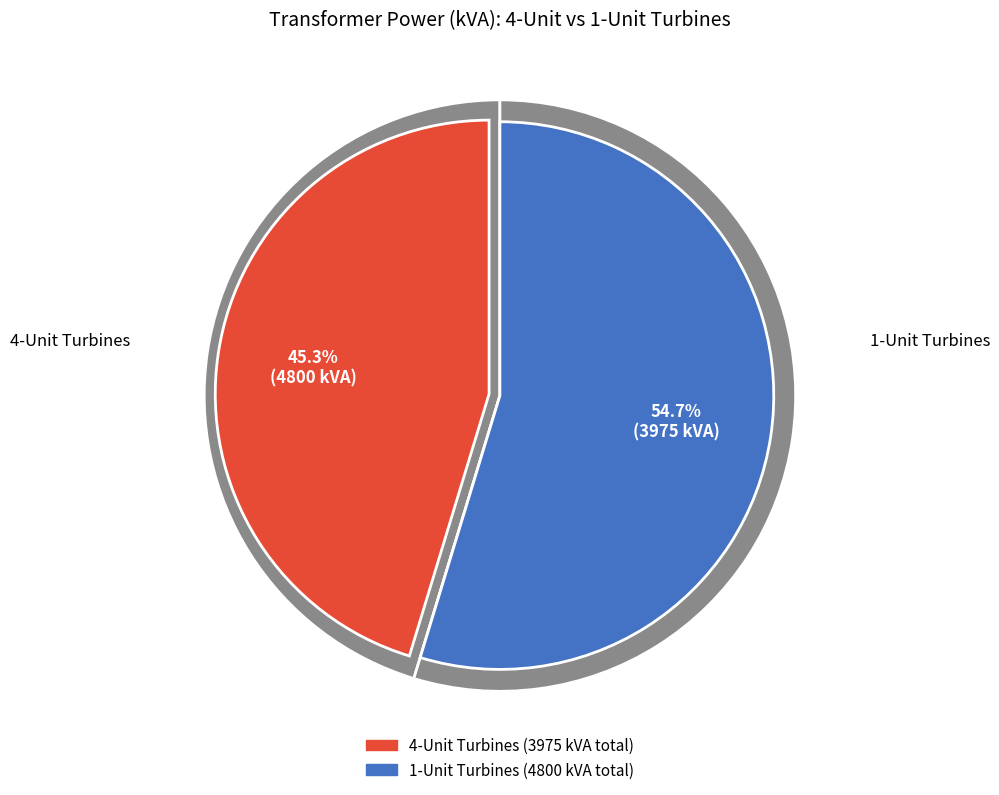

Is it true that Izar-Bonus 1.3 MW is 13% of the pie?

False